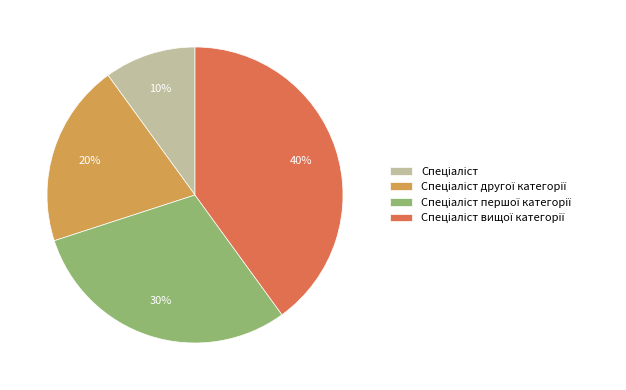

To the nearest percent, what is the average slice percentage?

25%